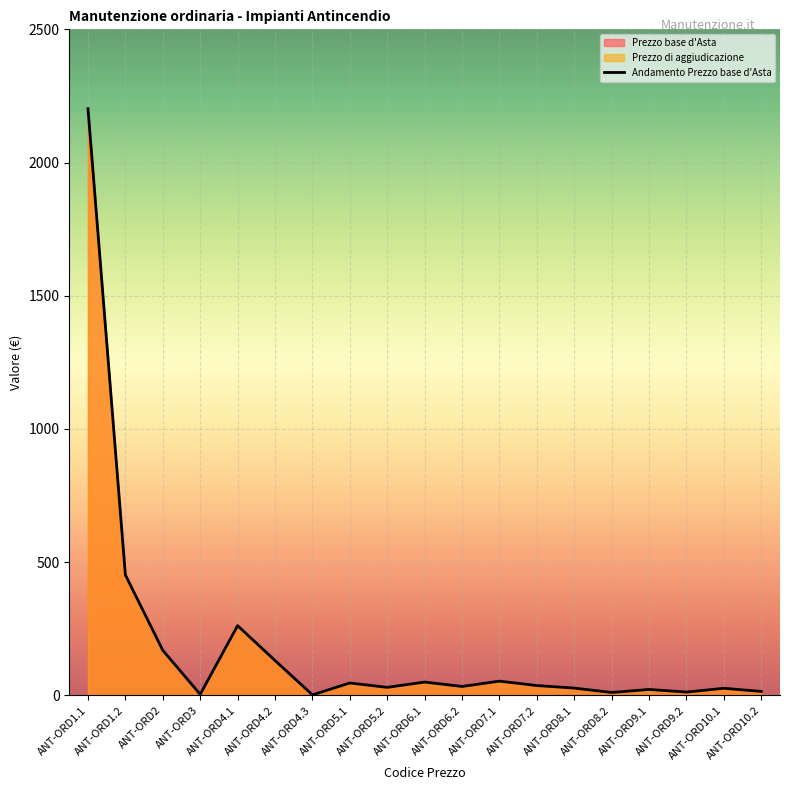

Where is the first local maximum?

ANT-ORD4.1